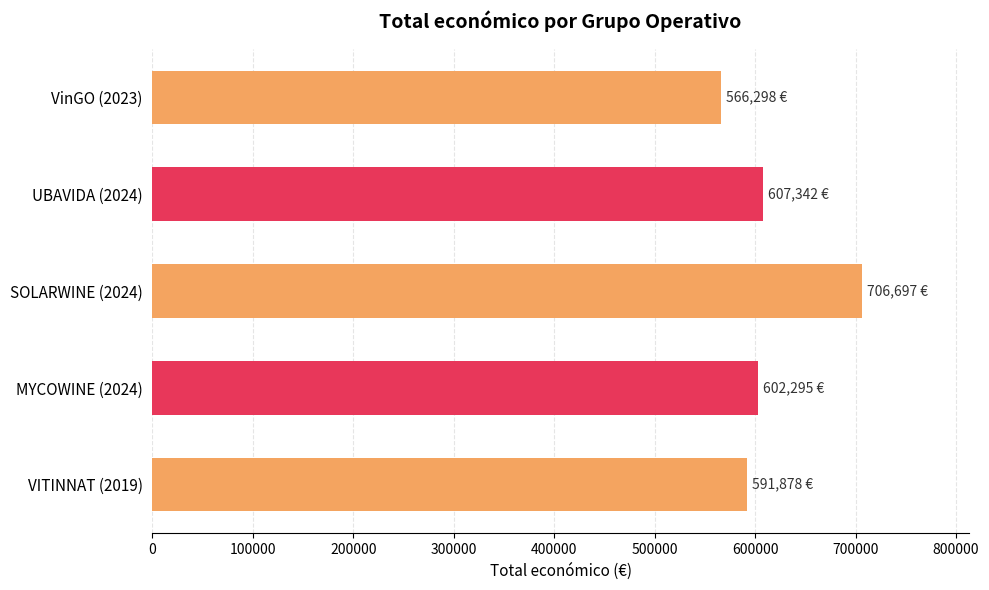

Reading bottom to top, what are all the values shown in this chart?

591878.0	602295.4	706697.0	607342.0	566298.0